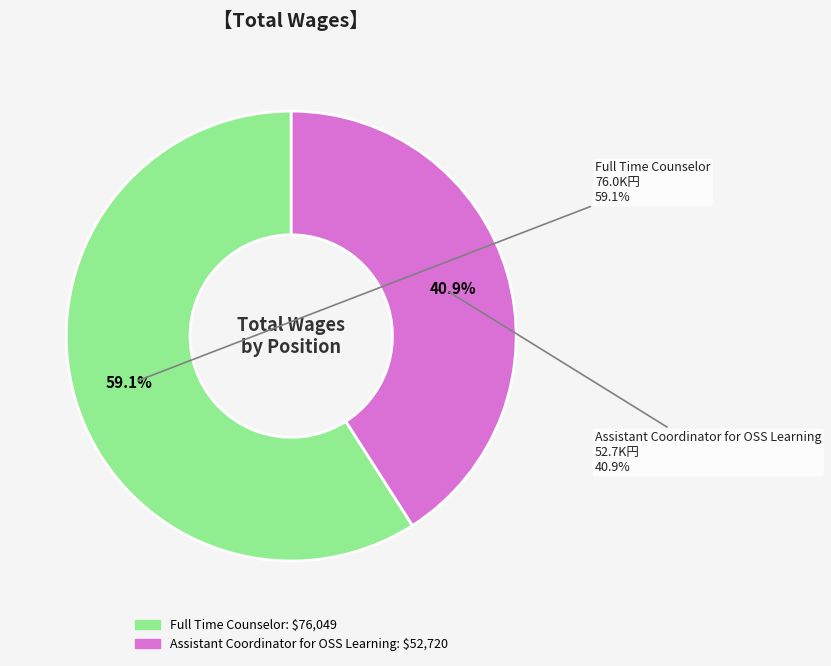

Which category has the biggest portion of the pie?

Full Time Counselor